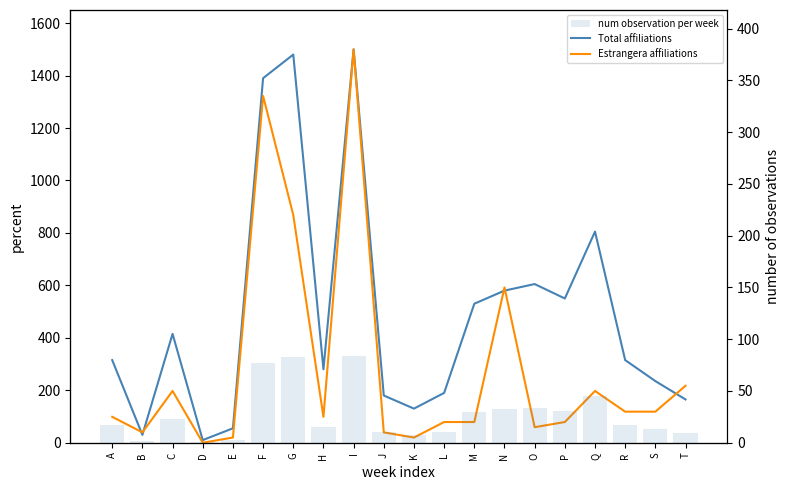

At which label is Estrangera affiliations closest to 190?

G